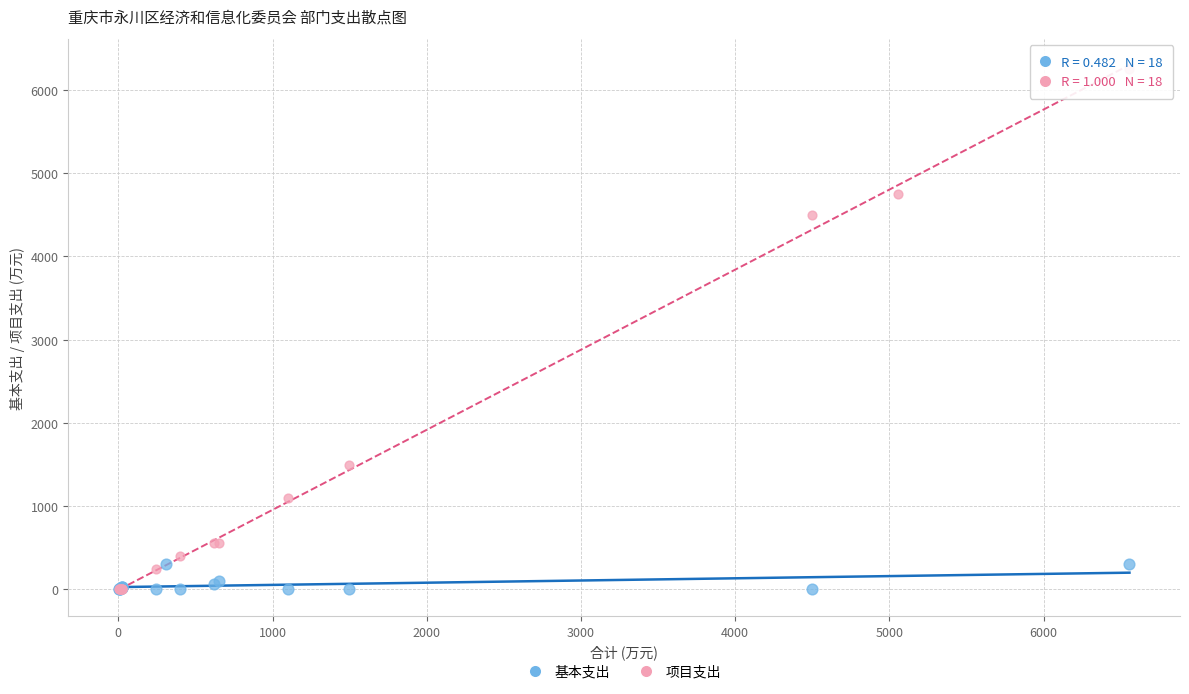

Which series has the largest Y range (max minus min)?

项目支出